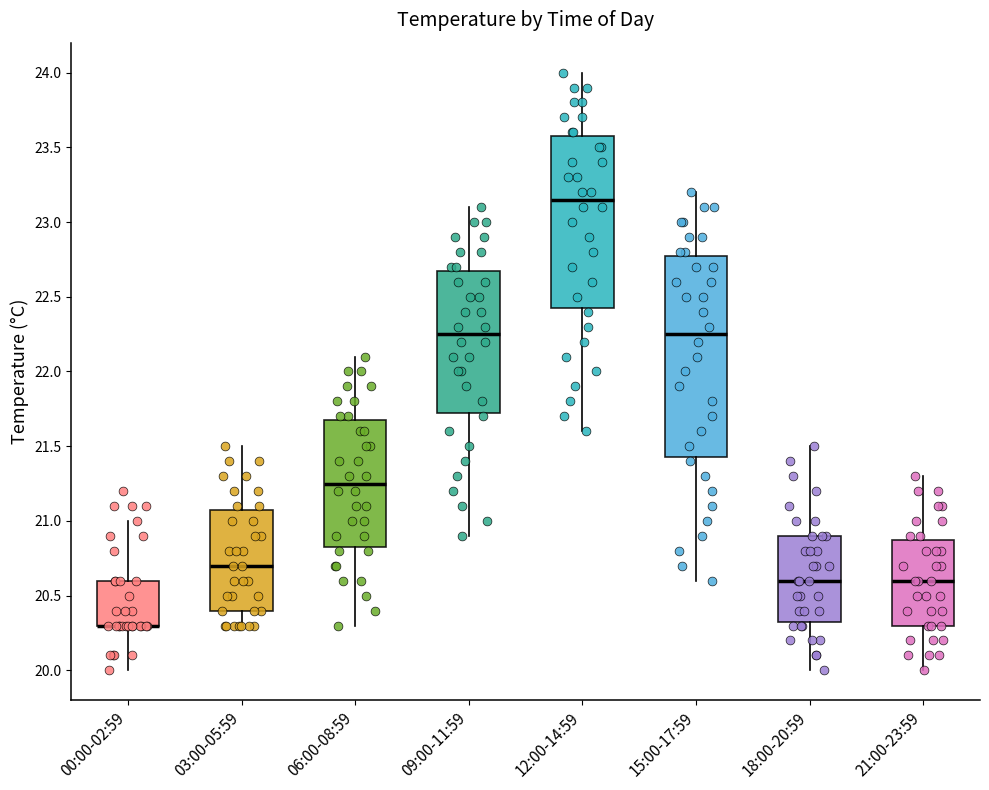

Reading left to right, transcribe this box plot: for each box, give where its median line is, the range the box spans, and where its two whiskers end, as read against the y-axis. The values are not printed on the chart, so give them approximately, as read against the axis.

00:00-02:59: median 20.30 (drawn on the box's lower edge), box 20.30 to 20.60, whiskers 20.00 to 21.00
03:00-05:59: median 20.70, box 20.40 to 21.10, whiskers 20.30 to 21.50
06:00-08:59: median 21.25, box 20.85 to 21.70, whiskers 20.30 to 22.10
09:00-11:59: median 22.25, box 21.75 to 22.70, whiskers 20.90 to 23.10
12:00-14:59: median 23.15, box 22.45 to 23.60, whiskers 21.60 to 24.00
15:00-17:59: median 22.25, box 21.45 to 22.80, whiskers 20.60 to 23.20
18:00-20:59: median 20.60, box 20.35 to 20.90, whiskers 20.00 to 21.50
21:00-23:59: median 20.60, box 20.30 to 20.90, whiskers 20.00 to 21.30